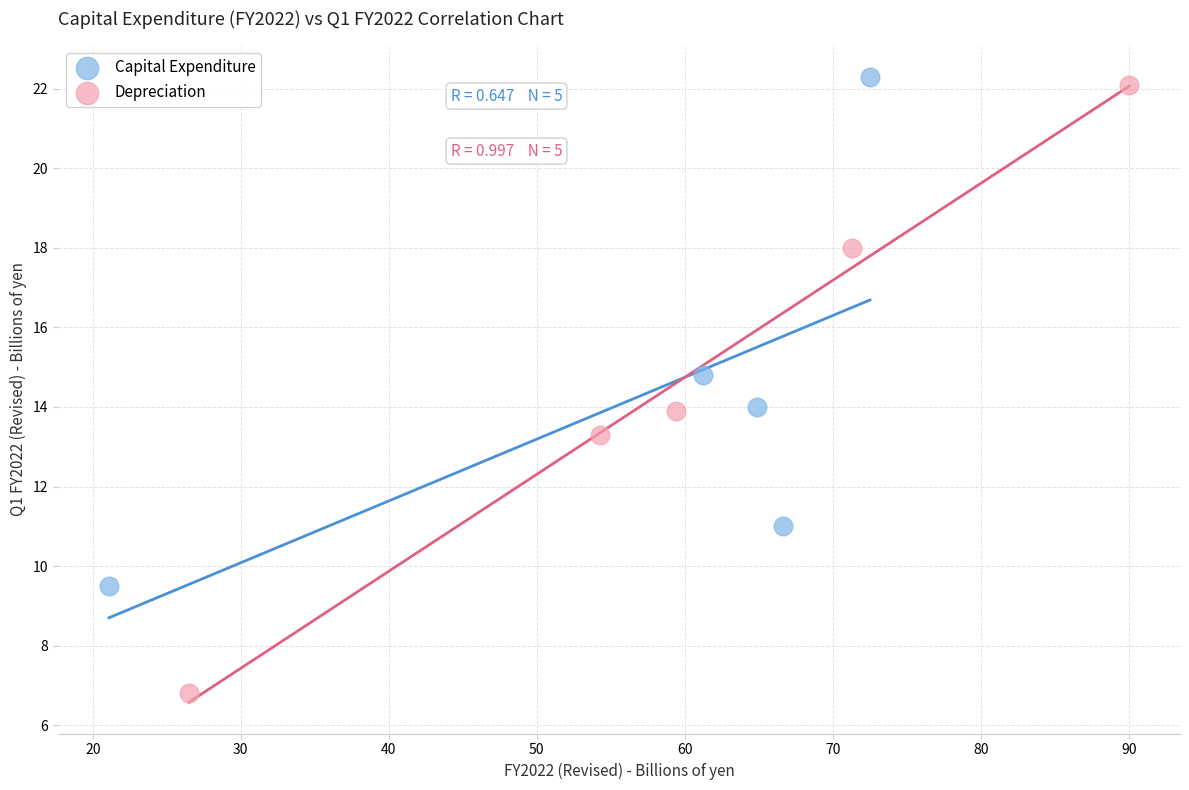

What are all the series names shown in the legend?

Capital Expenditure, Depreciation